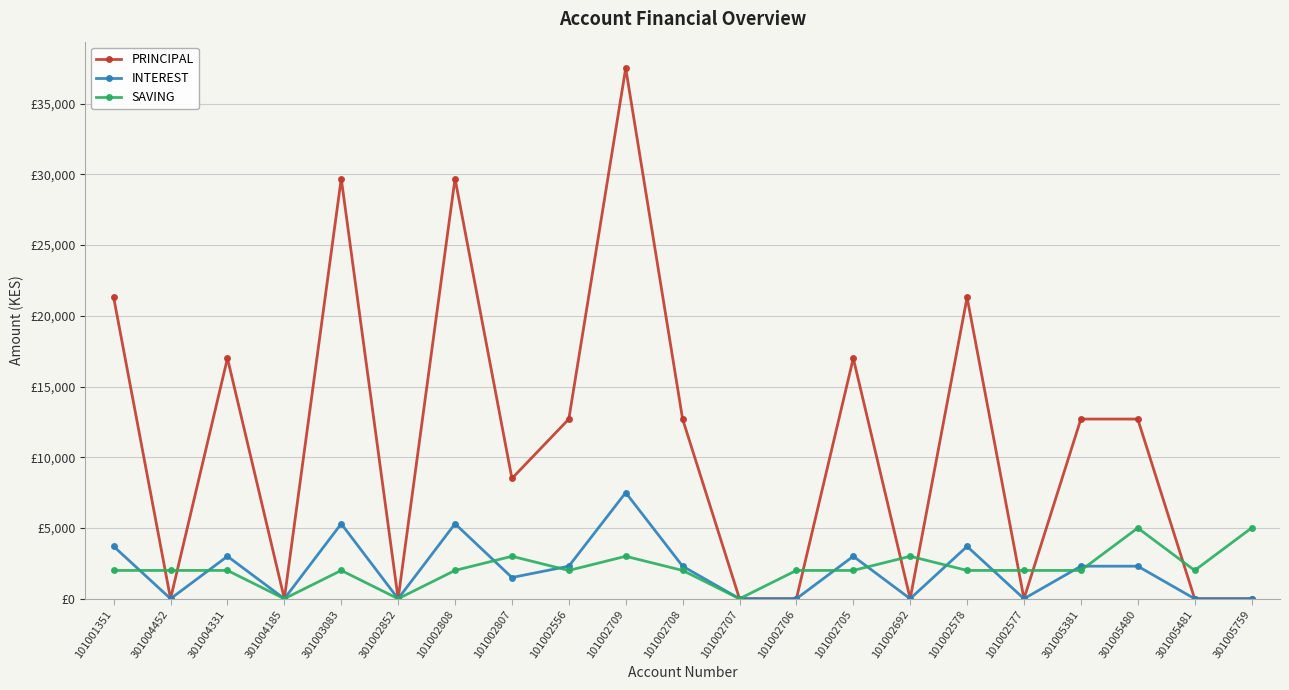

Between 101002708 and 101002578, which series saw the biggest shift?

PRINCIPAL